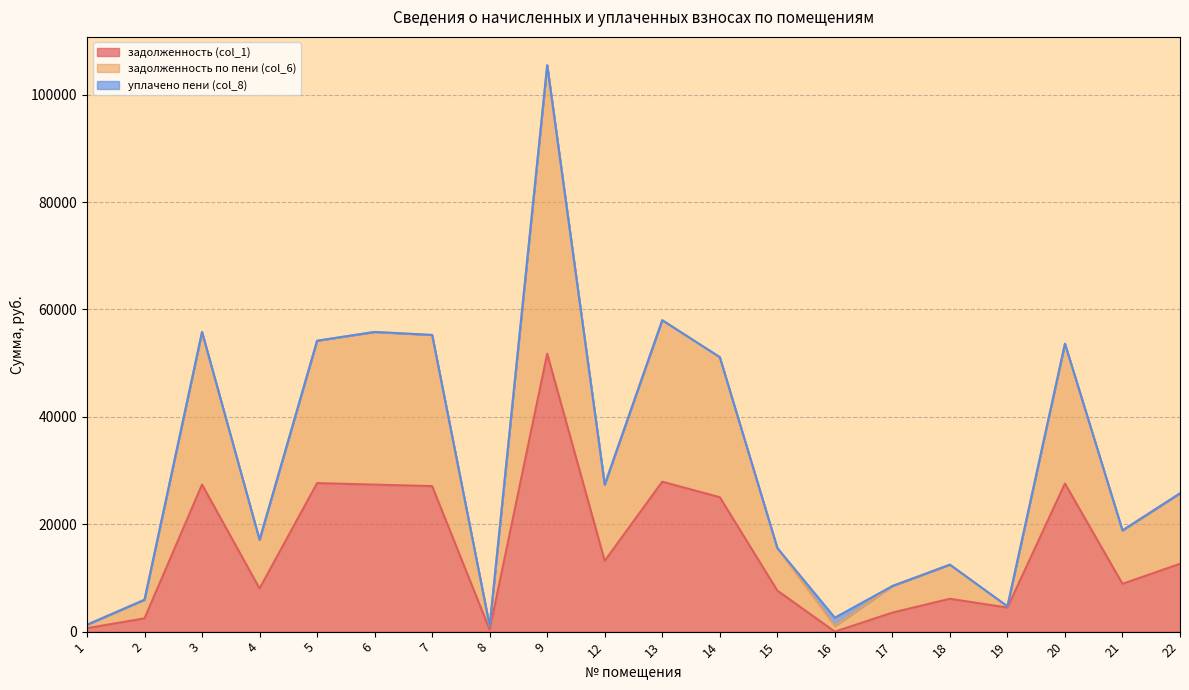

What is the maximum value shown in the chart?

105485.1